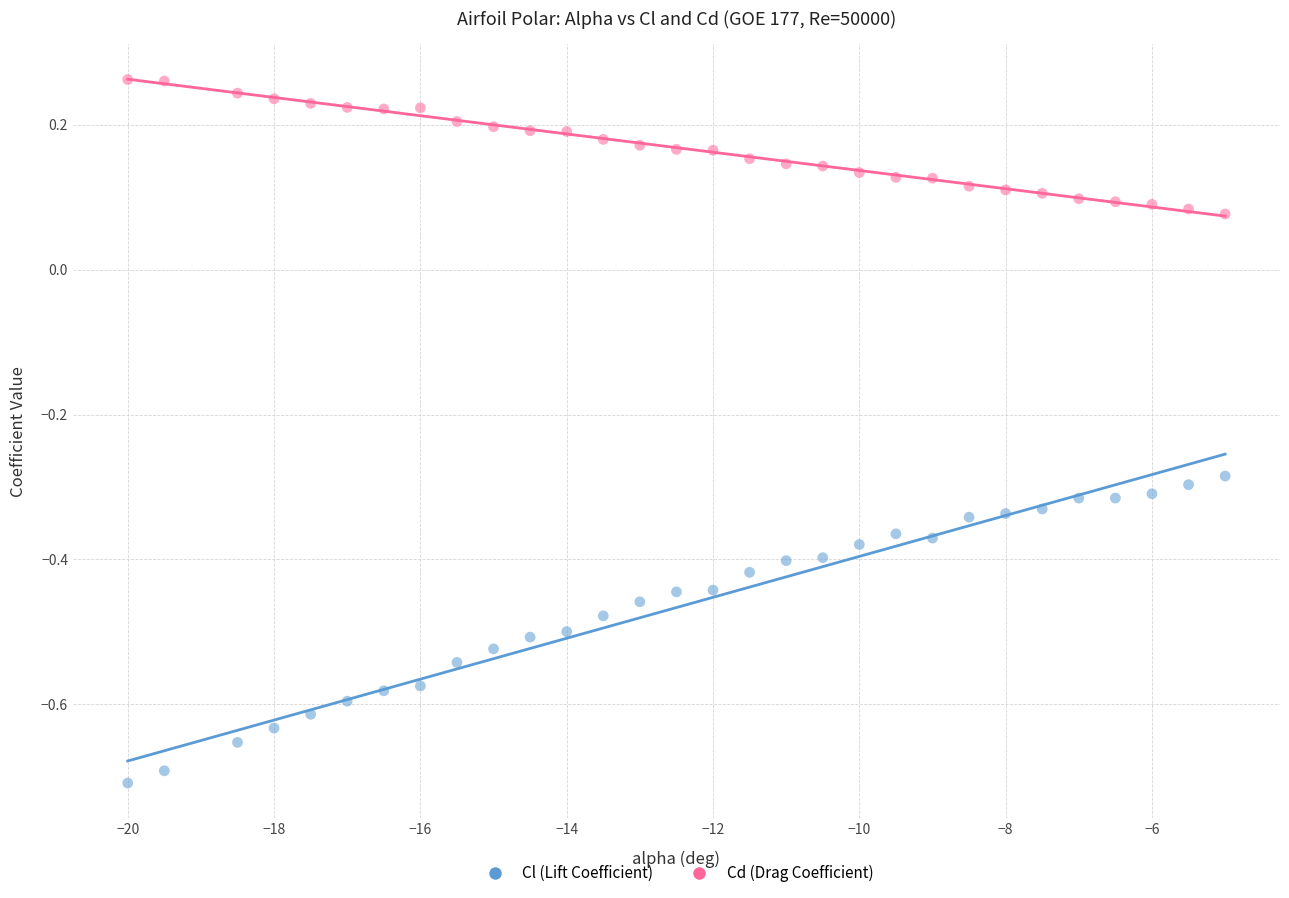

Which series has the largest Y range (max minus min)?

Cl (Lift Coefficient)